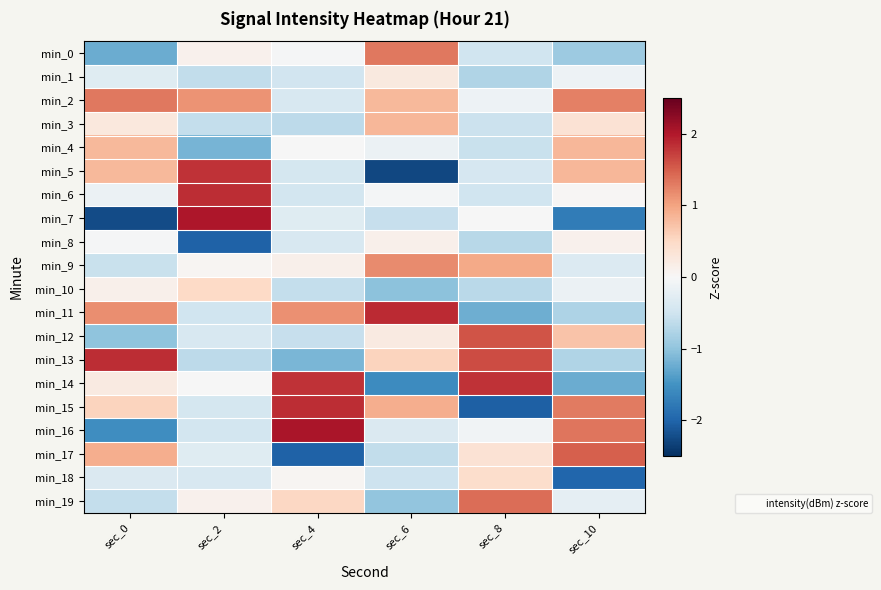

Reading left to right, transcribe all the data shown in this chart.

min_0: sec_0=-1.2	sec_2=0.1	sec_4=-0.0	sec_6=1.3	sec_8=-0.5	sec_10=-0.9
min_1: sec_0=-0.3	sec_2=-0.6	sec_4=-0.5	sec_6=0.3	sec_8=-0.7	sec_10=-0.1
min_2: sec_0=1.3	sec_2=1.1	sec_4=-0.4	sec_6=0.8	sec_8=-0.1	sec_10=1.3
min_3: sec_0=0.3	sec_2=-0.6	sec_4=-0.7	sec_6=0.8	sec_8=-0.5	sec_10=0.4
min_4: sec_0=0.8	sec_2=-1.2	sec_4=-0.0	sec_6=-0.1	sec_8=-0.6	sec_10=0.8
min_5: sec_0=0.8	sec_2=1.8	sec_4=-0.4	sec_6=-2.3	sec_8=-0.4	sec_10=0.8
min_6: sec_0=-0.1	sec_2=1.8	sec_4=-0.5	sec_6=-0.0	sec_8=-0.5	sec_10=0.0
min_7: sec_0=-2.2	sec_2=2.0	sec_4=-0.3	sec_6=-0.6	sec_8=-0.0	sec_10=-1.7
min_8: sec_0=-0.0	sec_2=-2.0	sec_4=-0.4	sec_6=0.1	sec_8=-0.7	sec_10=0.1
min_9: sec_0=-0.6	sec_2=0.0	sec_4=0.1	sec_6=1.2	sec_8=0.9	sec_10=-0.3
min_10: sec_0=0.1	sec_2=0.5	sec_4=-0.6	sec_6=-1.0	sec_8=-0.7	sec_10=-0.2
min_11: sec_0=1.2	sec_2=-0.5	sec_4=1.1	sec_6=1.9	sec_8=-1.2	sec_10=-0.8
min_12: sec_0=-1.0	sec_2=-0.4	sec_4=-0.6	sec_6=0.2	sec_8=1.6	sec_10=0.7
min_13: sec_0=1.8	sec_2=-0.7	sec_4=-1.1	sec_6=0.6	sec_8=1.6	sec_10=-0.8
min_14: sec_0=0.2	sec_2=-0.0	sec_4=1.8	sec_6=-1.6	sec_8=1.8	sec_10=-1.2
min_15: sec_0=0.6	sec_2=-0.4	sec_4=1.9	sec_6=0.9	sec_8=-2.0	sec_10=1.3
min_16: sec_0=-1.6	sec_2=-0.5	sec_4=2.0	sec_6=-0.4	sec_8=-0.1	sec_10=1.3
min_17: sec_0=0.9	sec_2=-0.3	sec_4=-2.0	sec_6=-0.6	sec_8=0.4	sec_10=1.5
min_18: sec_0=-0.4	sec_2=-0.4	sec_4=0.0	sec_6=-0.5	sec_8=0.4	sec_10=-2.0
min_19: sec_0=-0.6	sec_2=0.1	sec_4=0.5	sec_6=-1.0	sec_8=1.4	sec_10=-0.2